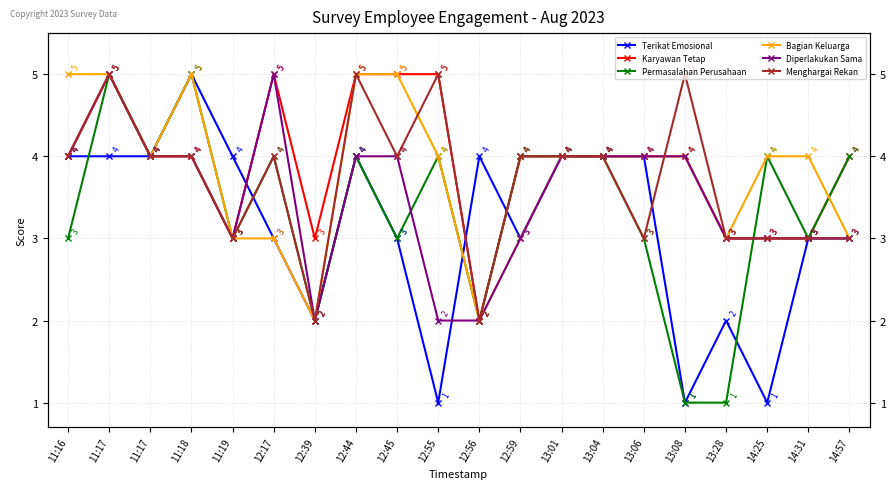

What is the label of the 10th point from the right?

12:56